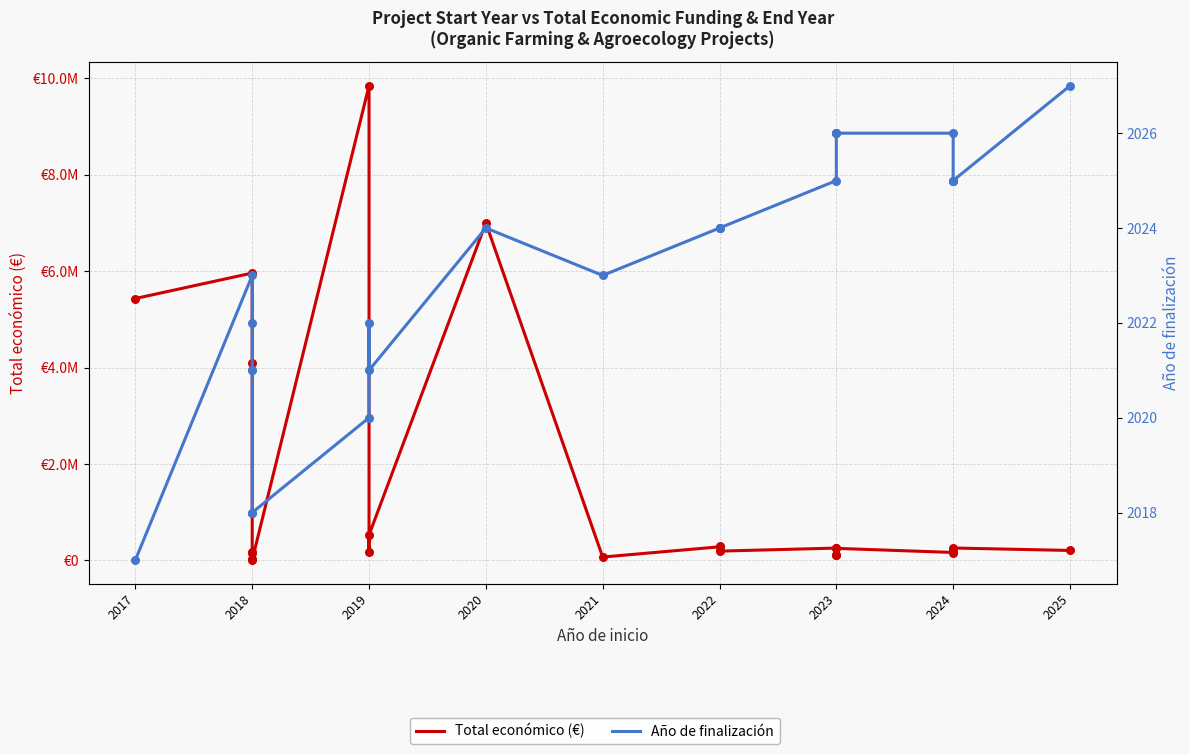

What are all the series names shown in the legend?

Total económico (€), Año de finalización